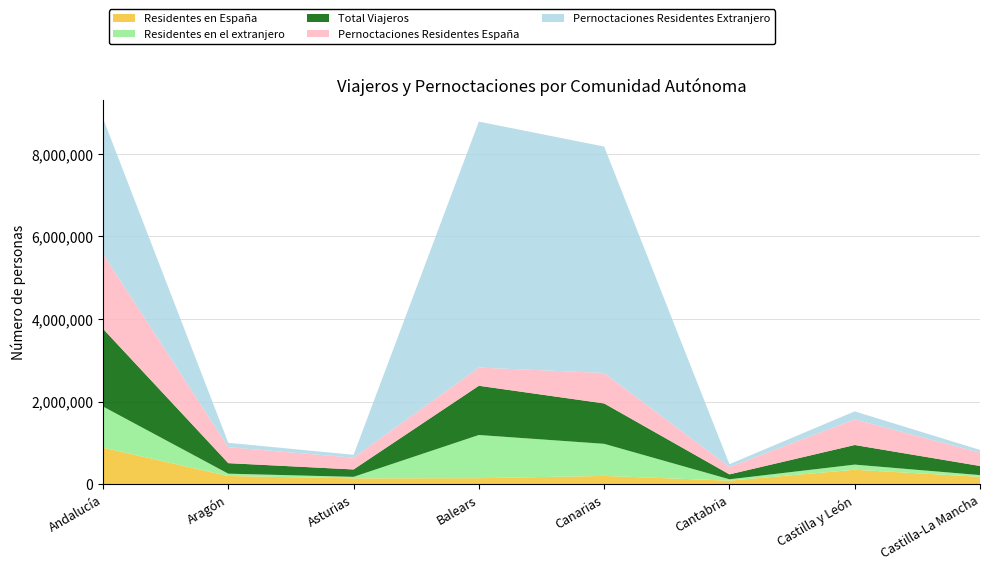

Reading left to right, what are all the values shown in this chart?

Residentes en España: Andalucía=885080	Aragón=199118	Asturias=142026	Balears=145644	Canarias=201111	Cantabria=86428	Castilla y León=350269	Castilla-La Mancha=179687
Residentes en el extranjero: Andalucía=996215	Aragón=55804	Asturias=36574	Balears=1046240	Canarias=776762	Cantabria=32737	Castilla y León=124253	Castilla-La Mancha=40940
Total Viajeros: Andalucía=1881295	Aragón=254922	Asturias=178600	Balears=1191884	Canarias=977873	Cantabria=119165	Castilla y León=474522	Castilla-La Mancha=220627
Pernoctaciones Residentes España: Andalucía=1817567	Aragón=386740	Asturias=284914	Balears=440096	Canarias=737411	Cantabria=178511	Castilla y León=620681	Castilla-La Mancha=321871
Pernoctaciones Residentes Extranjero: Andalucía=3281309	Aragón=105454	Asturias=69937	Balears=5955914	Canarias=5482791	Cantabria=67664	Castilla y León=194164	Castilla-La Mancha=66809